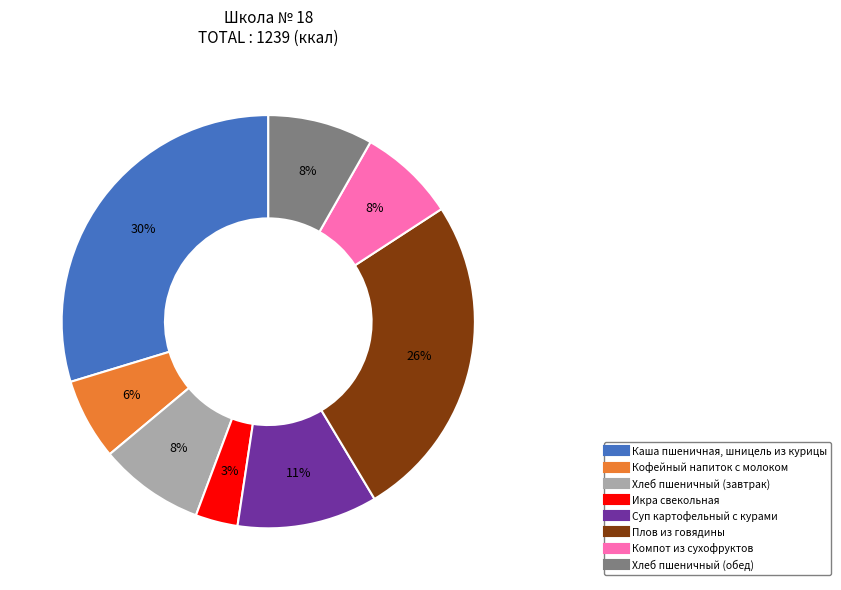

Count the number of slices in the pie.

8